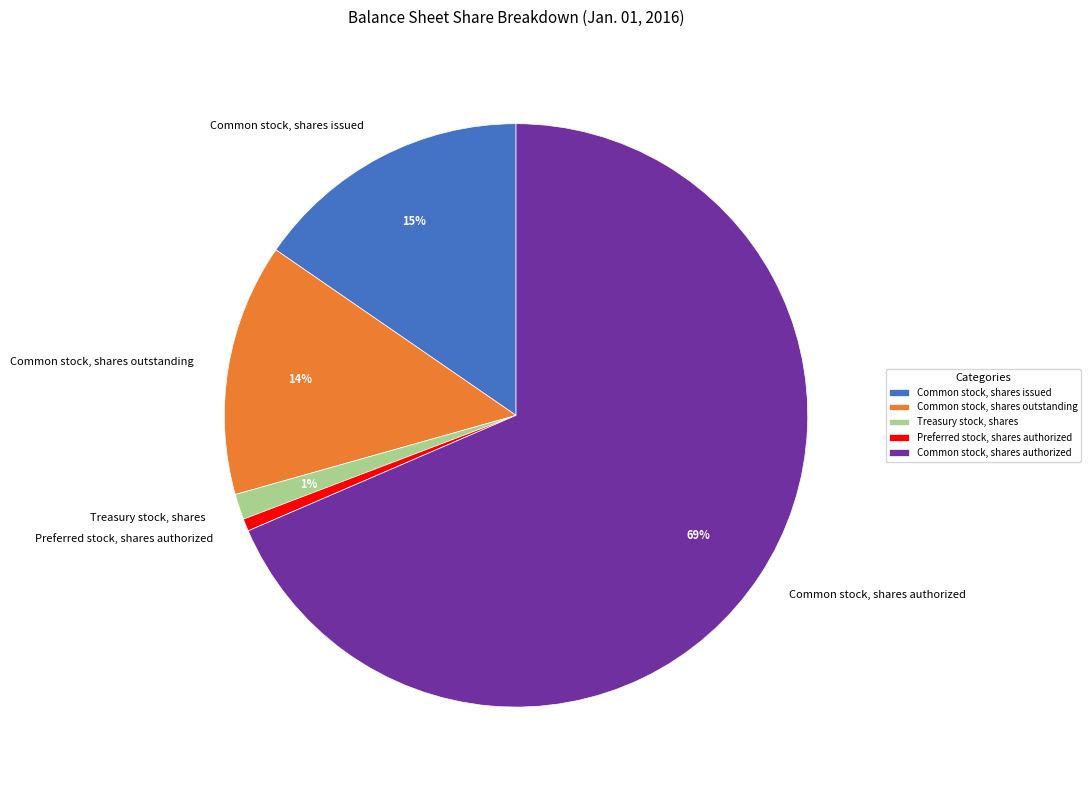

What is the largest slice in the pie chart?

Common stock, shares authorized